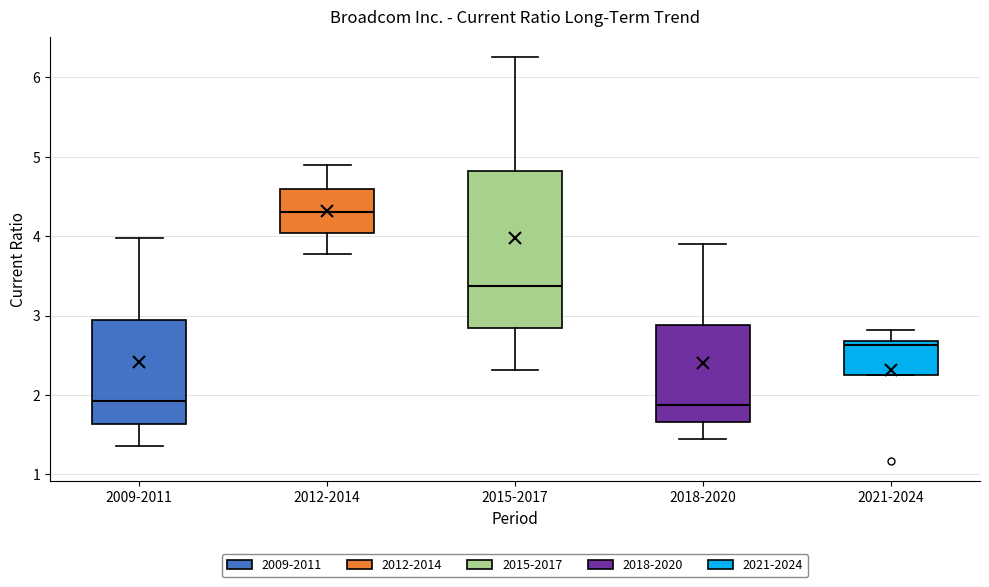

Where is the lower edge of the box for 2015-2017 on the y-axis? The values are not printed on the chart, so give them approximately, as read against the axis.

2.8